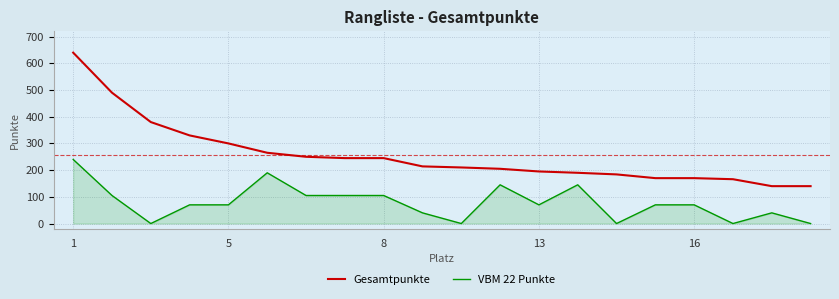

Which series has the largest total across all categories?

Gesamtpunkte